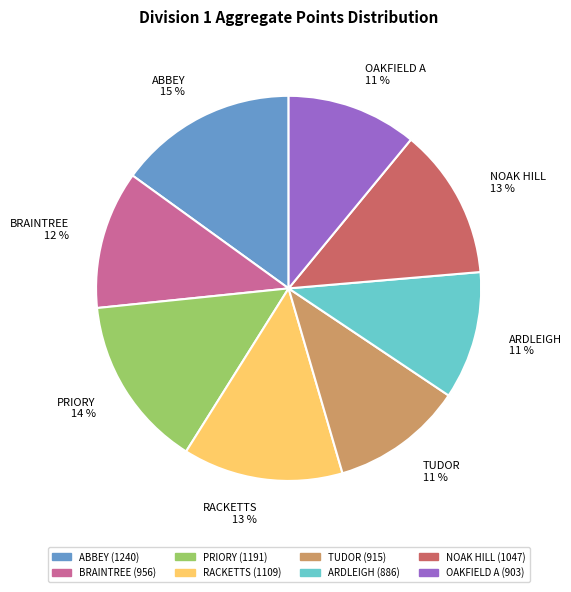

Which category has the biggest portion of the pie?

ABBEY